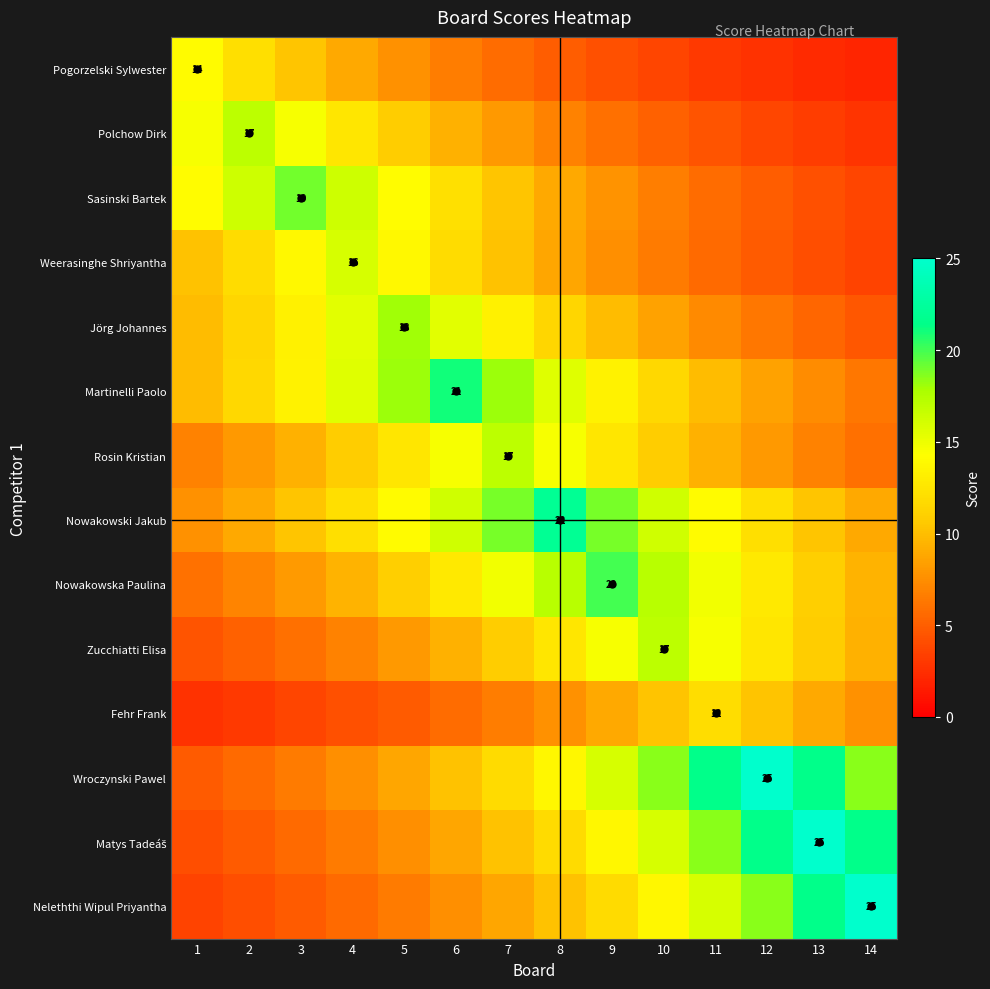

Is it true that Nowakowski Jakub equals 16.3 at 10?

True